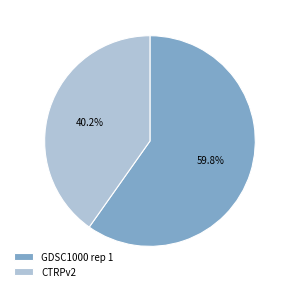

To the nearest percent, what is the combined percentage of CTRPv2 and GDSC1000 rep 1?

100%